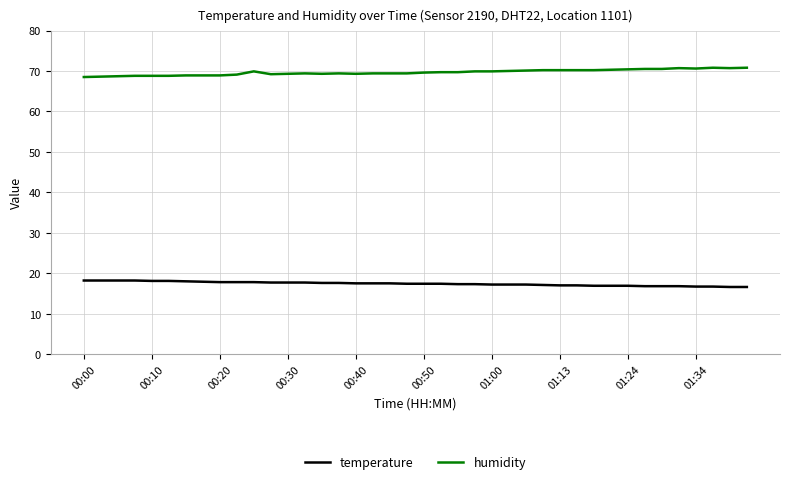

What is the difference between the maximum and minimum values in the humidity series?

2.3